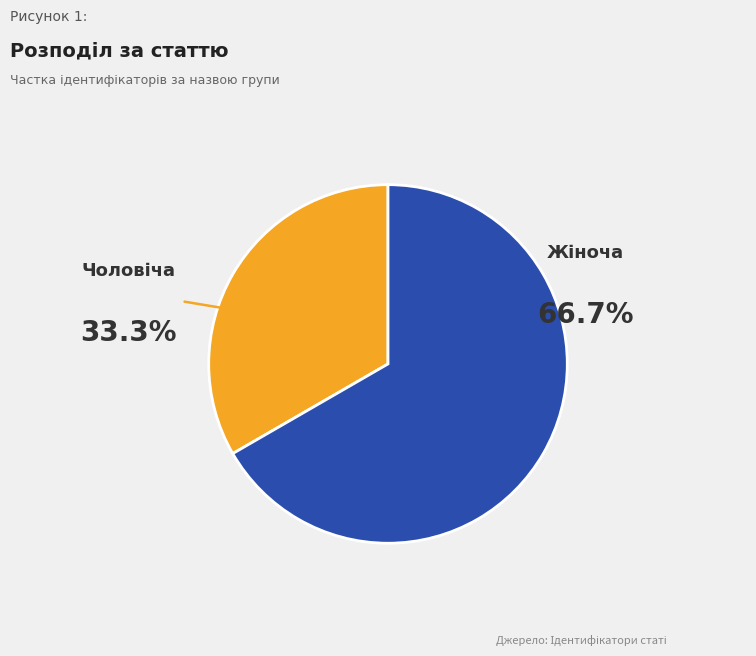

Is there a majority slice in this chart?

Yes